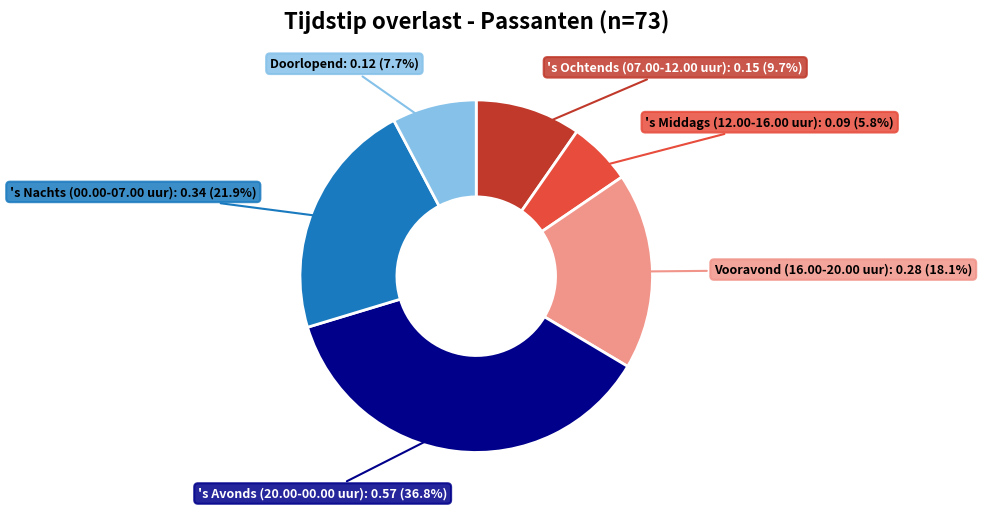

Does any single category account for the majority?

No